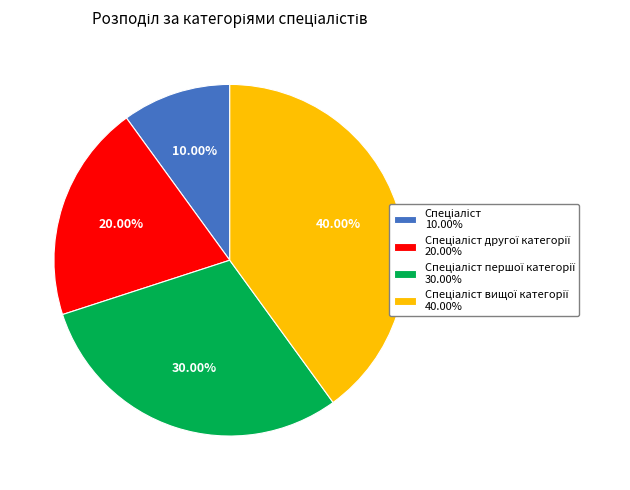

To the nearest percent, what is the average slice percentage?

25%